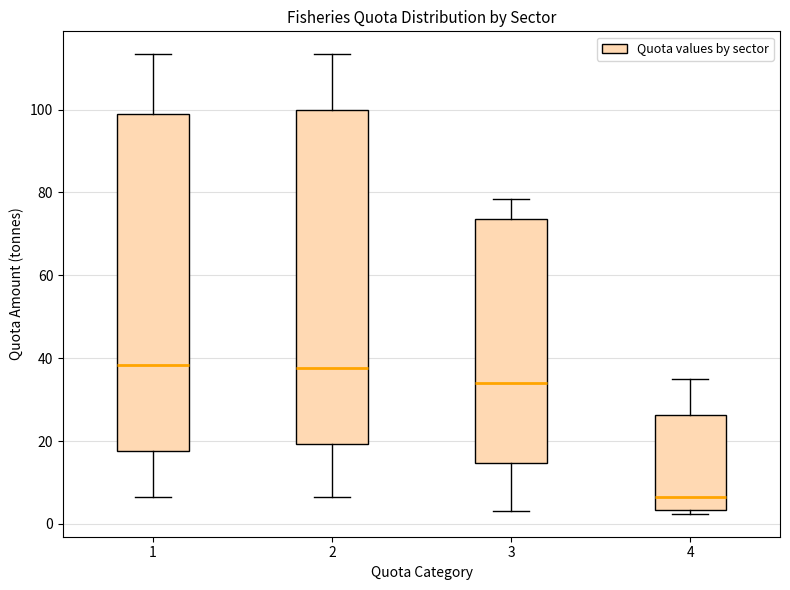

Reading left to right, read every box against the y-axis: the position of its median line, the range the box covers, and the ends of its whiskers. The values are not printed on the chart, so give them approximately, as read against the axis.

1: median 38, box 18 to 100, whiskers 6 to 114
2: median 38, box 20 to 100, whiskers 6 to 114
3: median 34, box 14 to 74, whiskers 4 to 78
4: median 6, box 4 to 26, whiskers 2 to 34